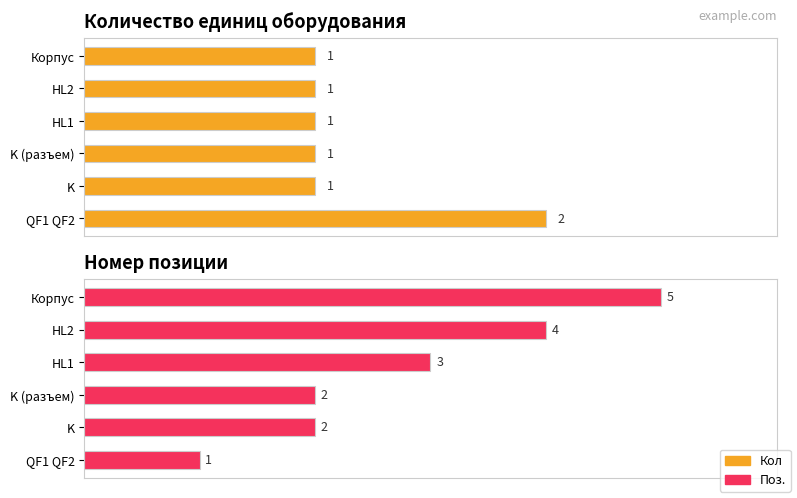

What are all the series names shown in the legend?

Кол, Поз.